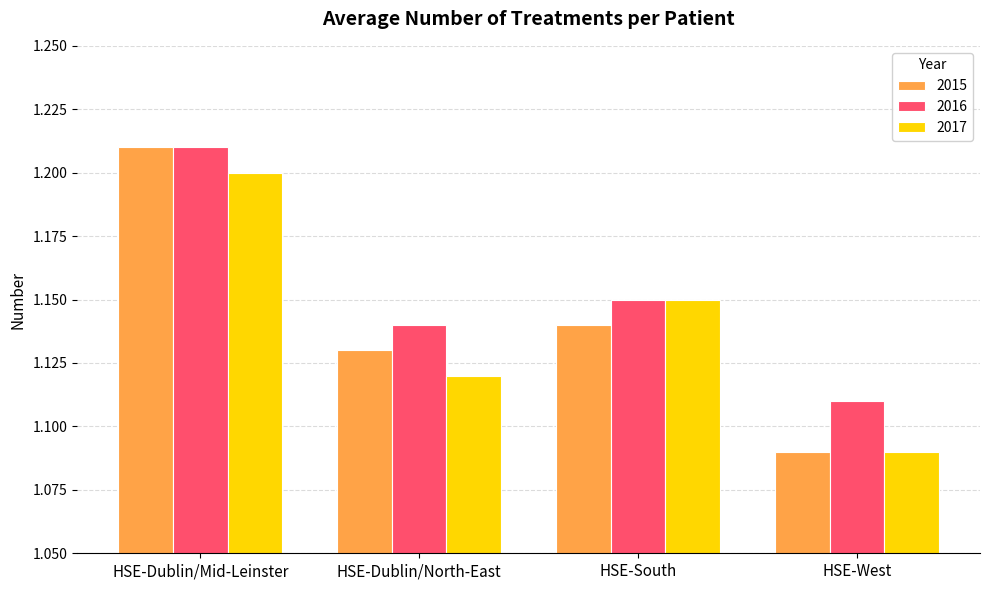

At which category does the chart reach its minimum across all series?

HSE-West